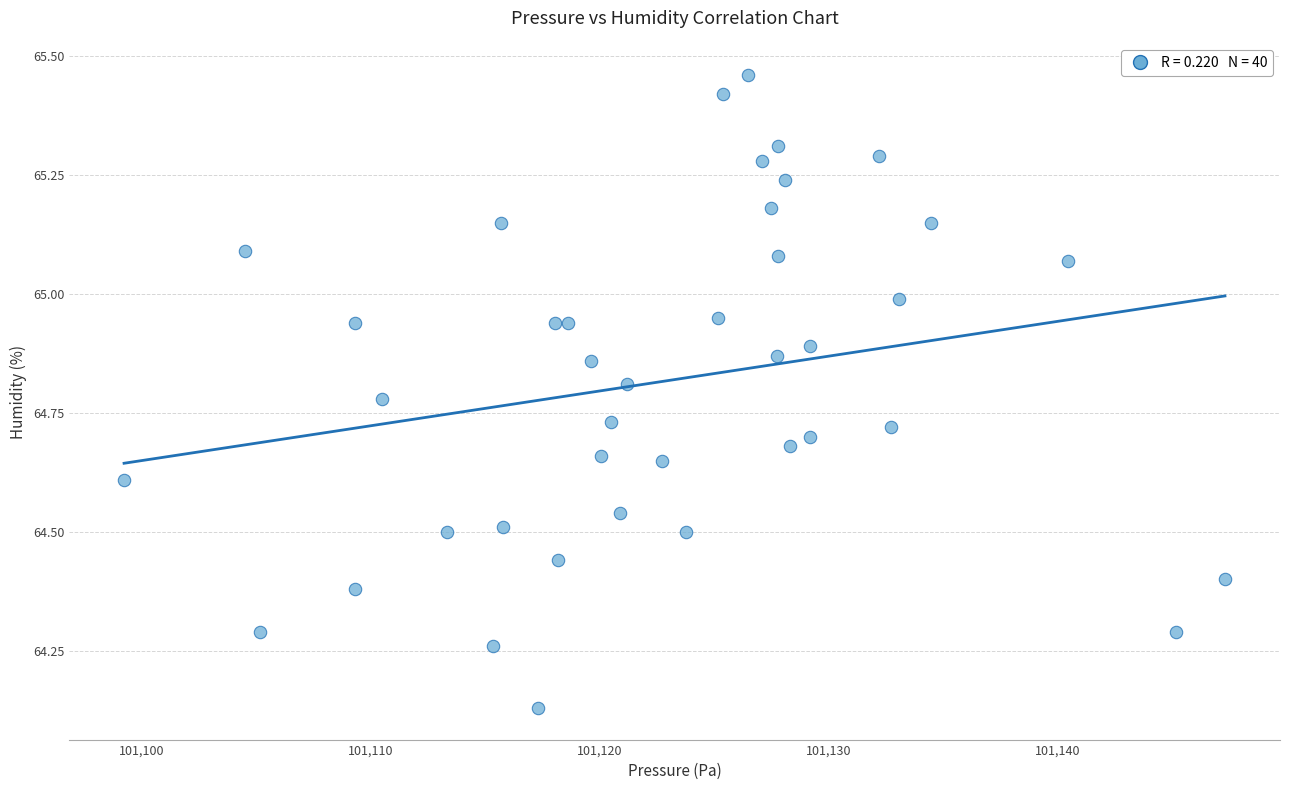

What is the range of Y values (max minus min)?

1.3